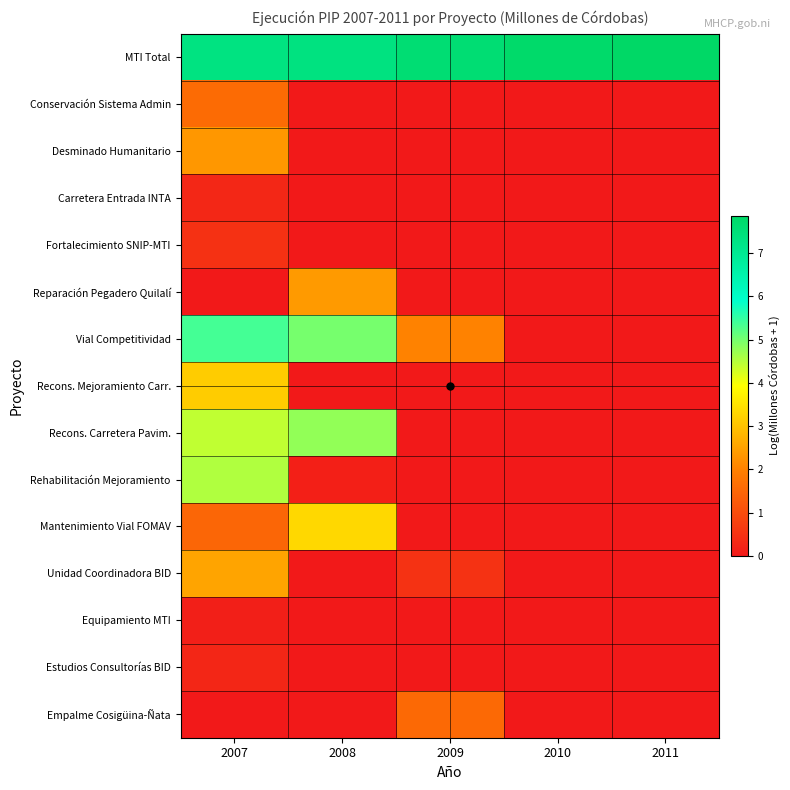

Which series has the widest spread of values?

Vial Competitividad